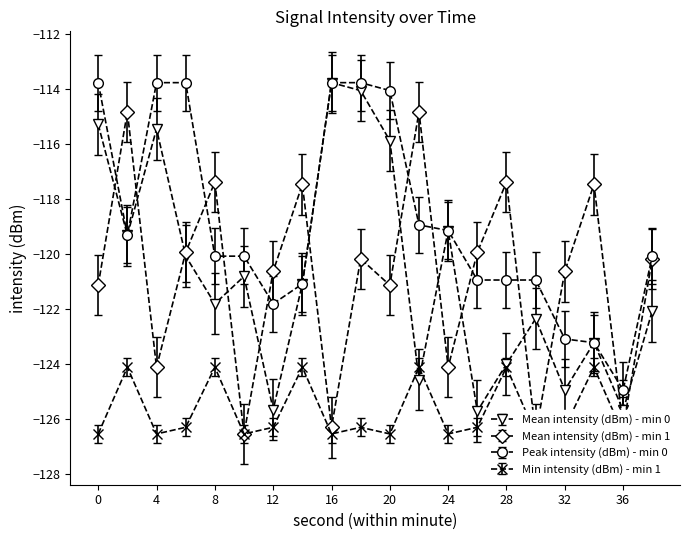

Where is Mean intensity (dBm) - min 0 nearest to the value -119?

24